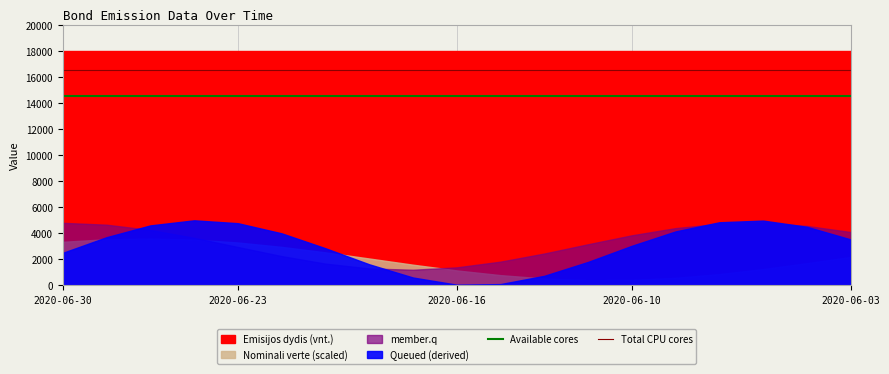

What is the value of the Total CPU cores point at the 12th from the left?

16560